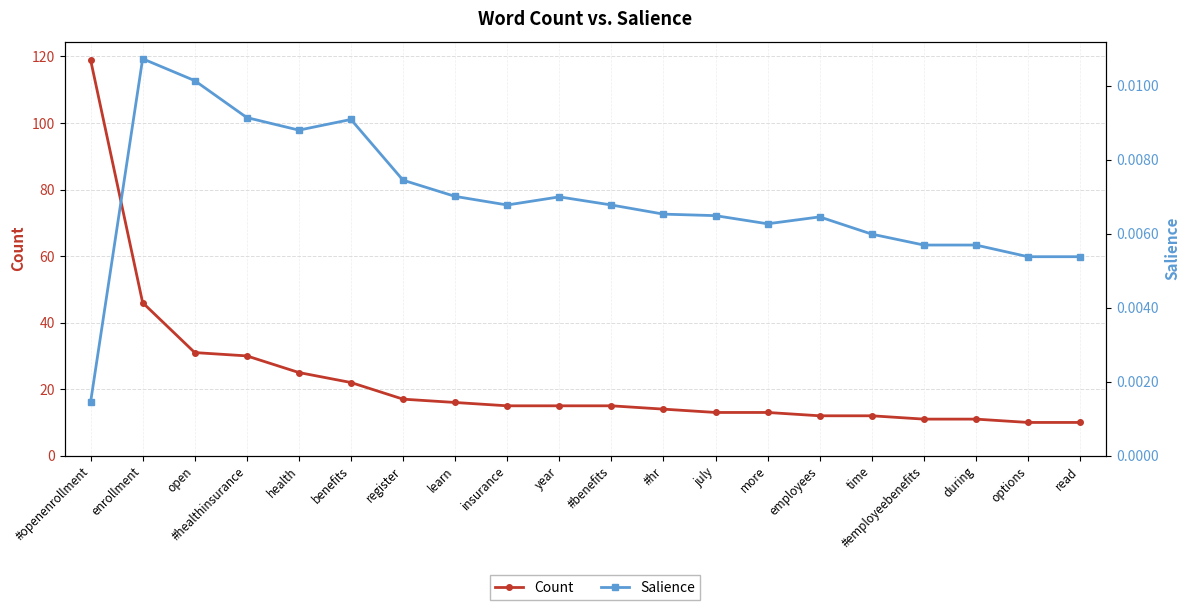

How many data points in Count are above 15?

8